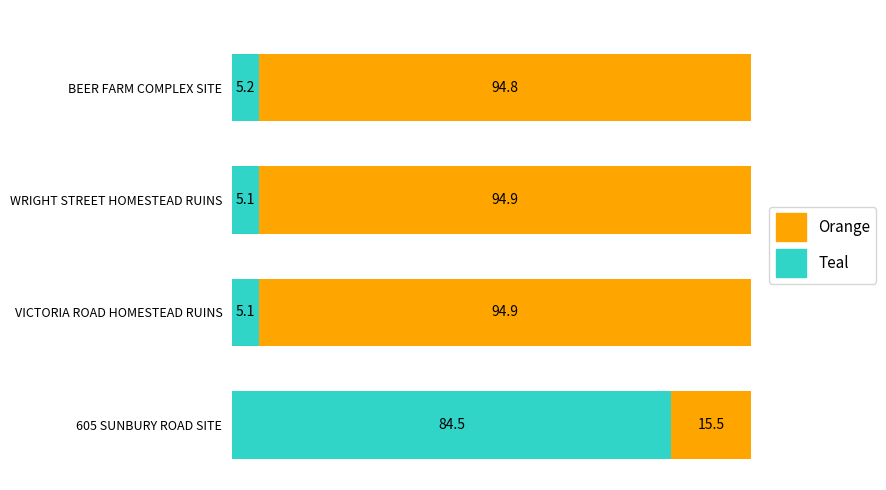

What is the difference between the maximum and minimum values in the Teal series?

79.4